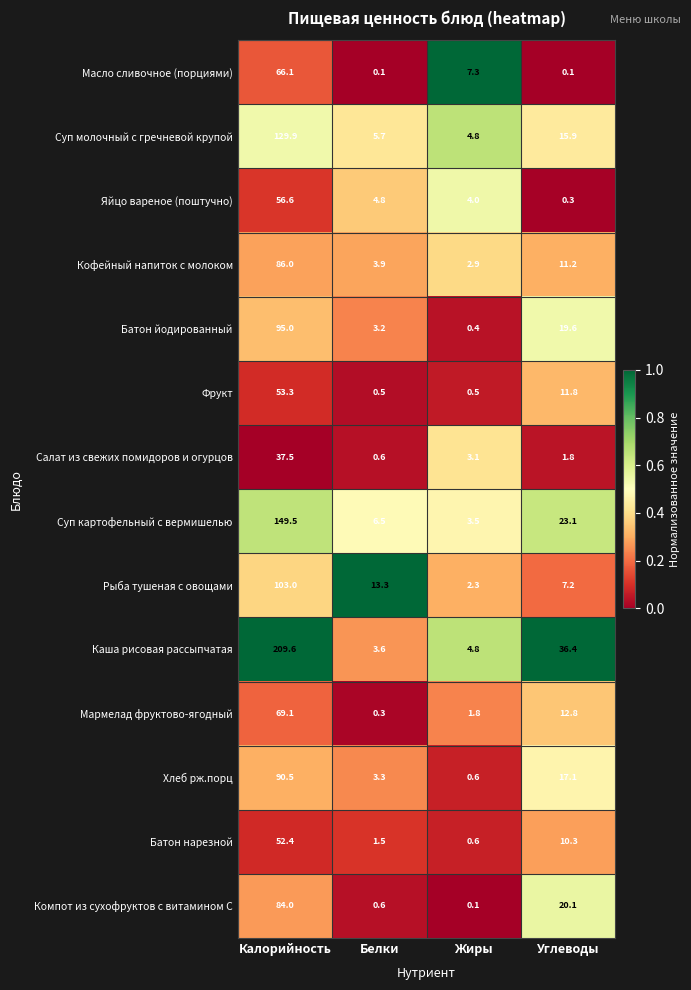

What is the maximum value shown in the chart?

209.6